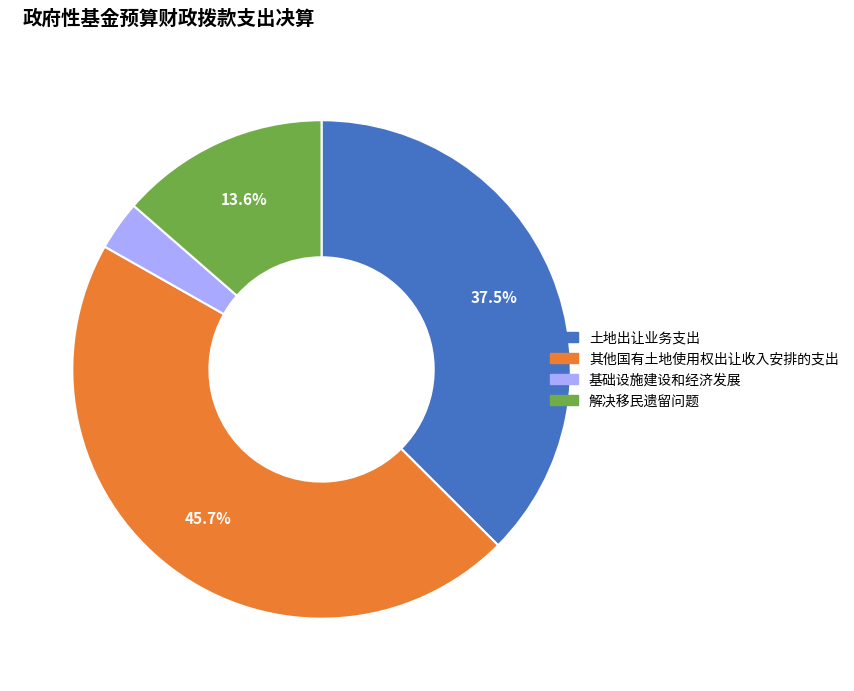

The 解决移民遗留问题 slice represents 24% of the pie. True or false?

False